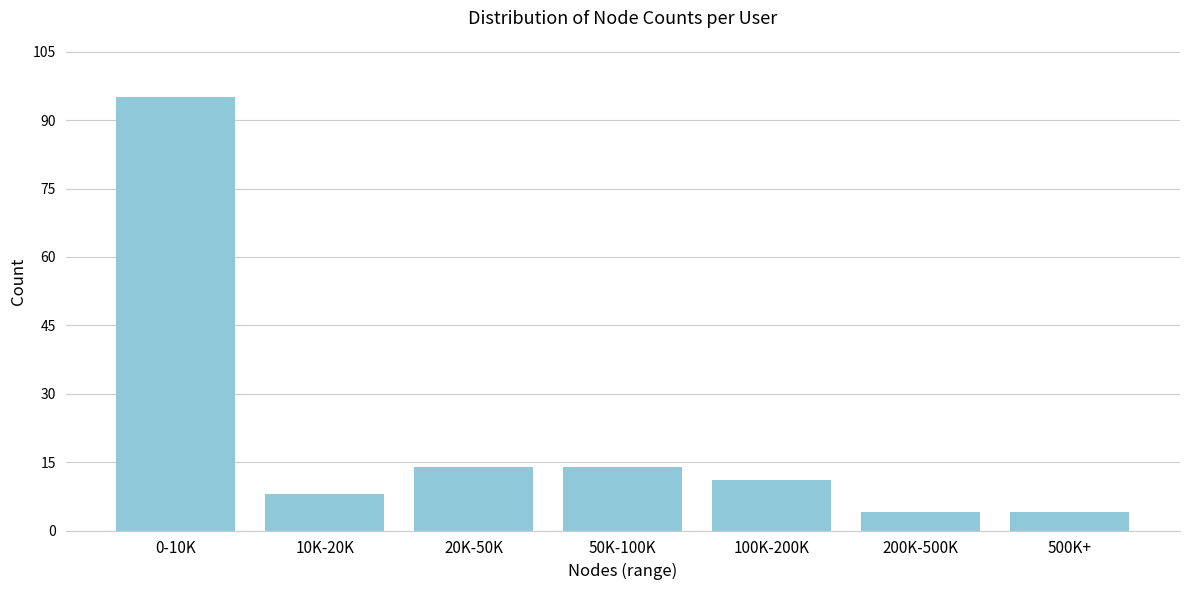

Reading left to right, list all the values displayed in this chart.

95	8	14	14	11	4	4